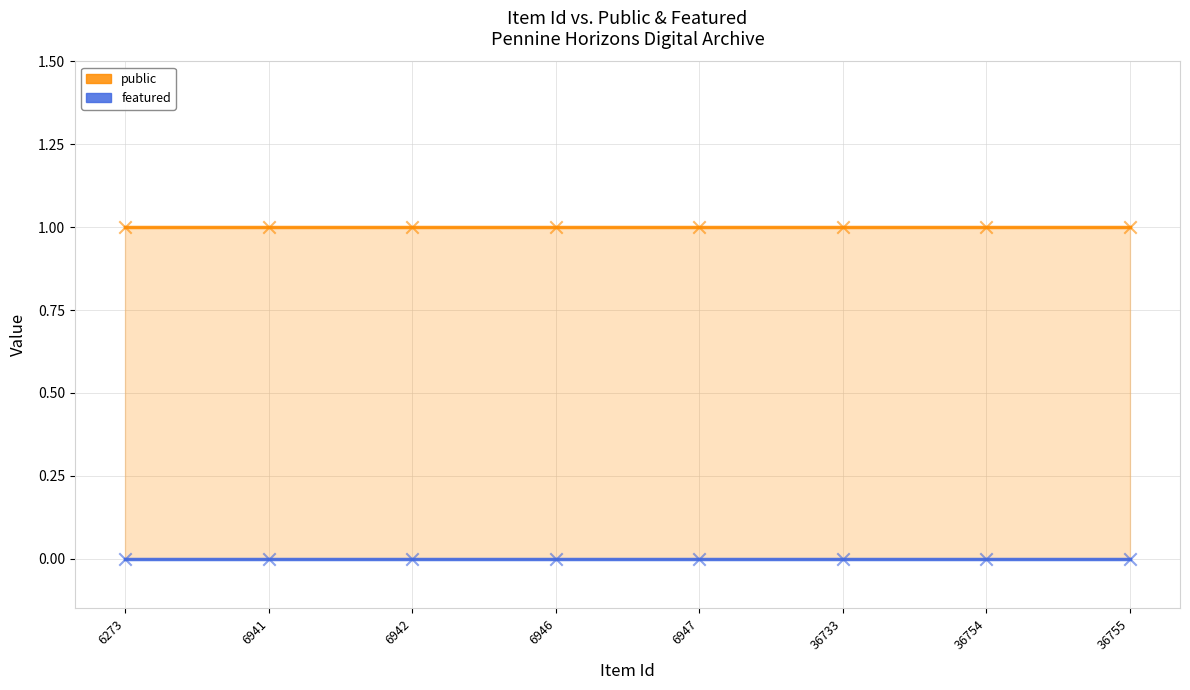

Which series reaches the minimum Y coordinate?

featured